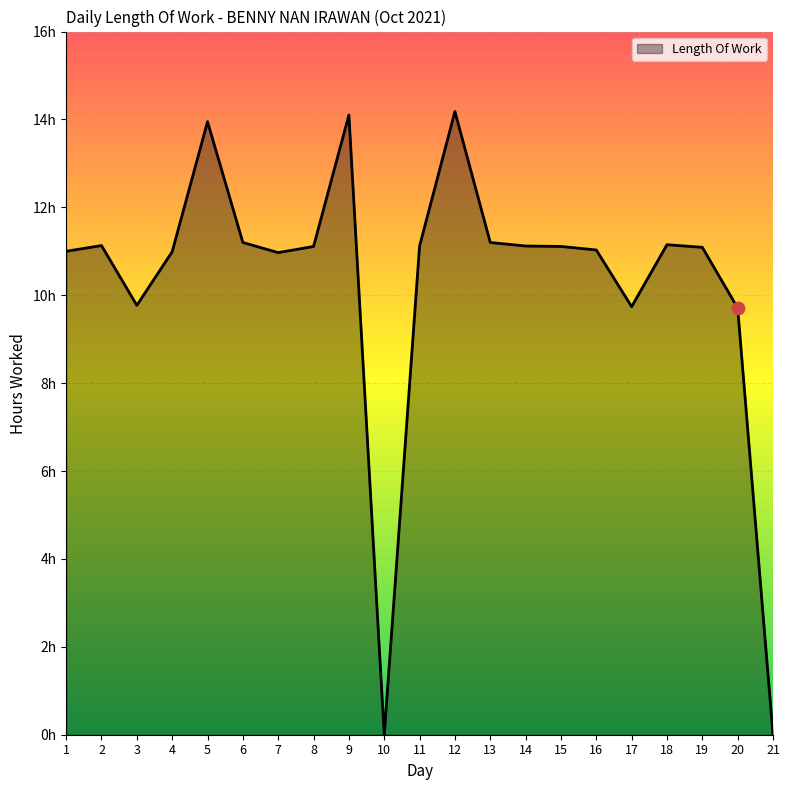

Which has a higher value, 17 or 13?

13